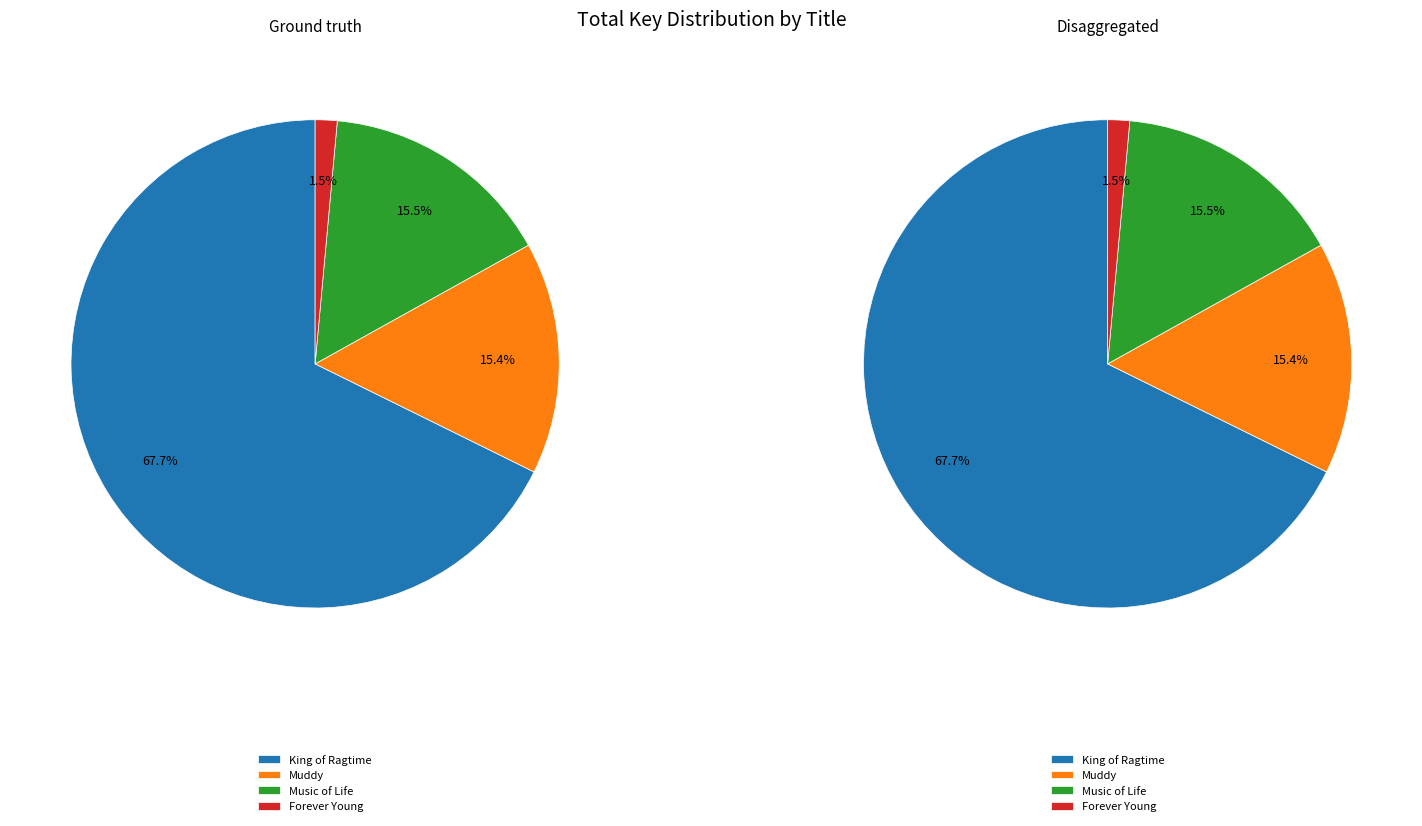

How many segments does this pie chart have?

4